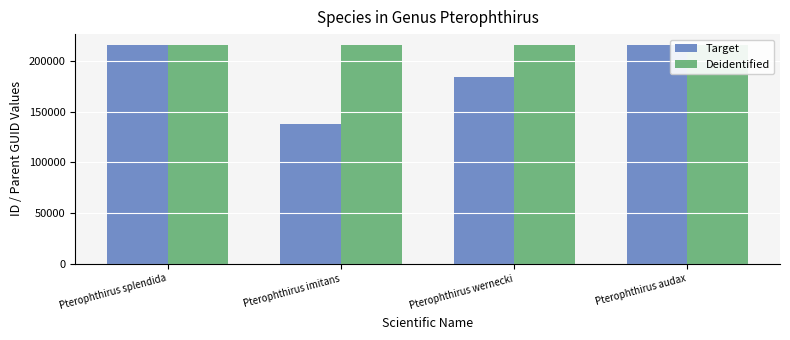

What is the label of the 1st bar from the right?

Pterophthirus audax